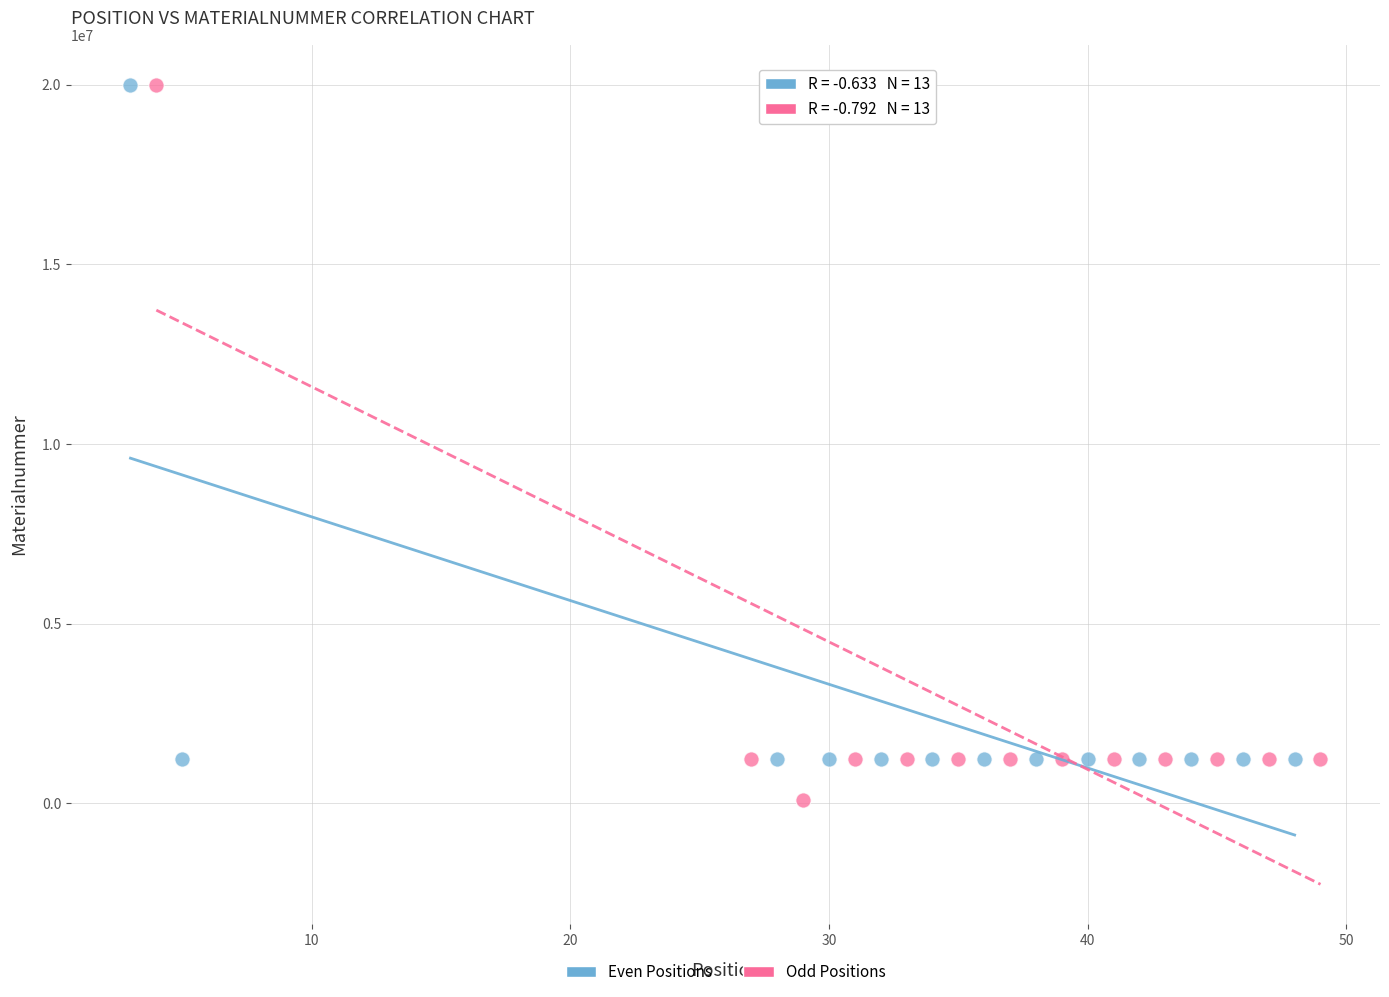

Which series has the widest spread of Y values?

Odd Positions